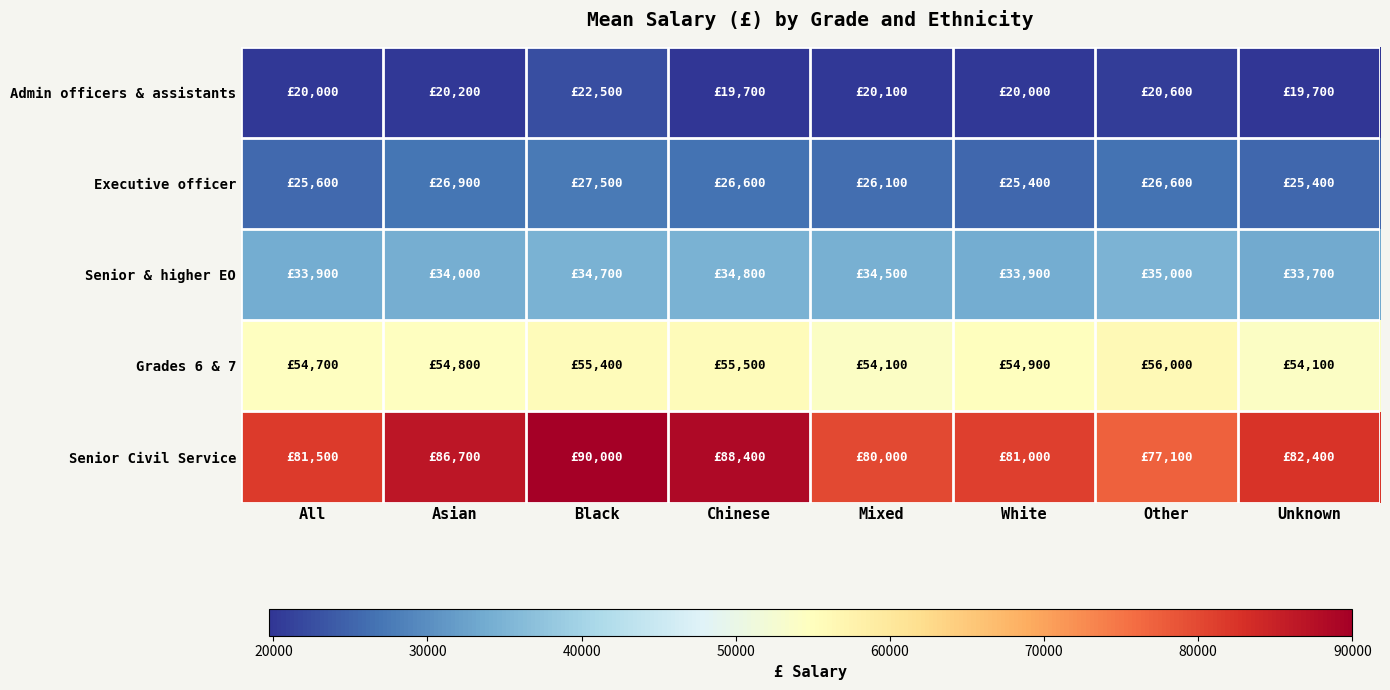

Between Black and Unknown, which series saw the biggest shift?

Senior Civil Service